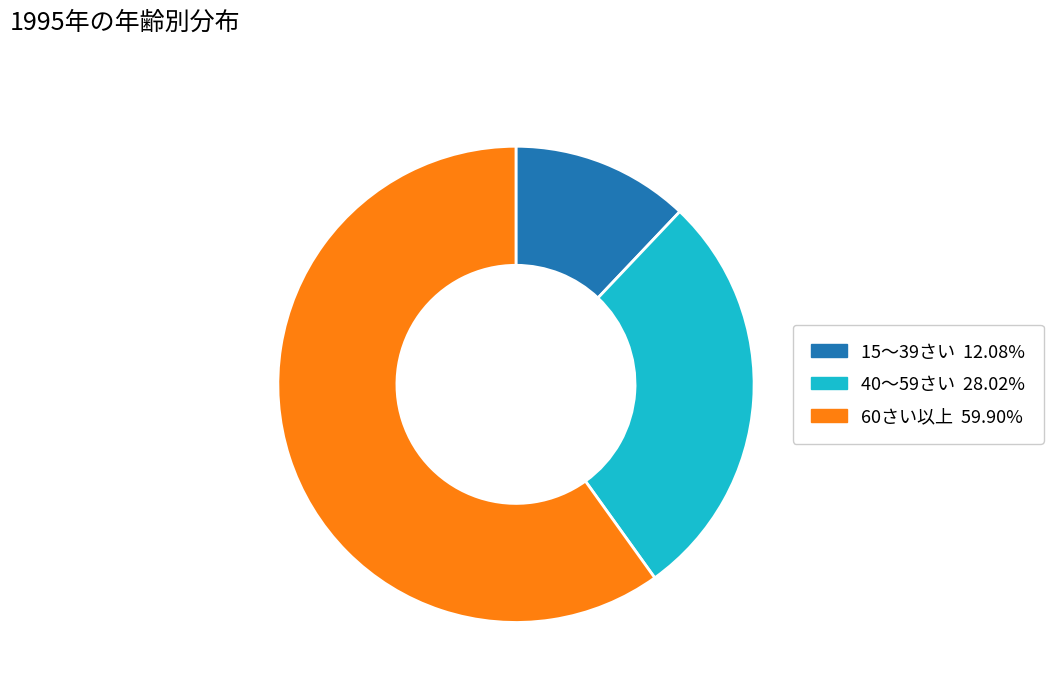

Do 40～59さい and 15～39さい together represent more than half of the pie?

No